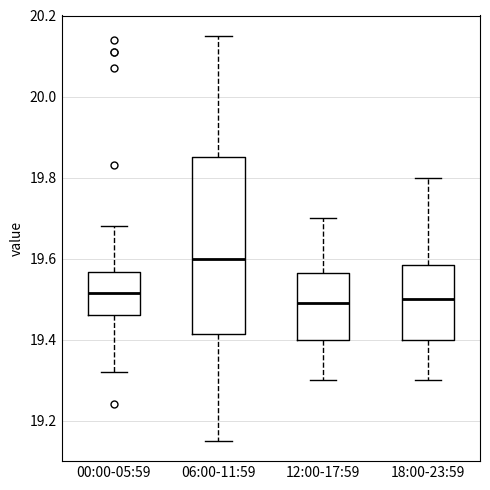

Reading left to right, read every box against the y-axis: the position of its median line, the range the box covers, and the ends of its whiskers. The values are not printed on the chart, so give them approximately, as read against the axis.

00:00-05:59: median 19.52, box 19.46 to 19.56, whiskers 19.32 to 19.68
06:00-11:59: median 19.60, box 19.42 to 19.86, whiskers 19.16 to 20.16
12:00-17:59: median 19.50, box 19.40 to 19.56, whiskers 19.30 to 19.70
18:00-23:59: median 19.50, box 19.40 to 19.58, whiskers 19.30 to 19.80